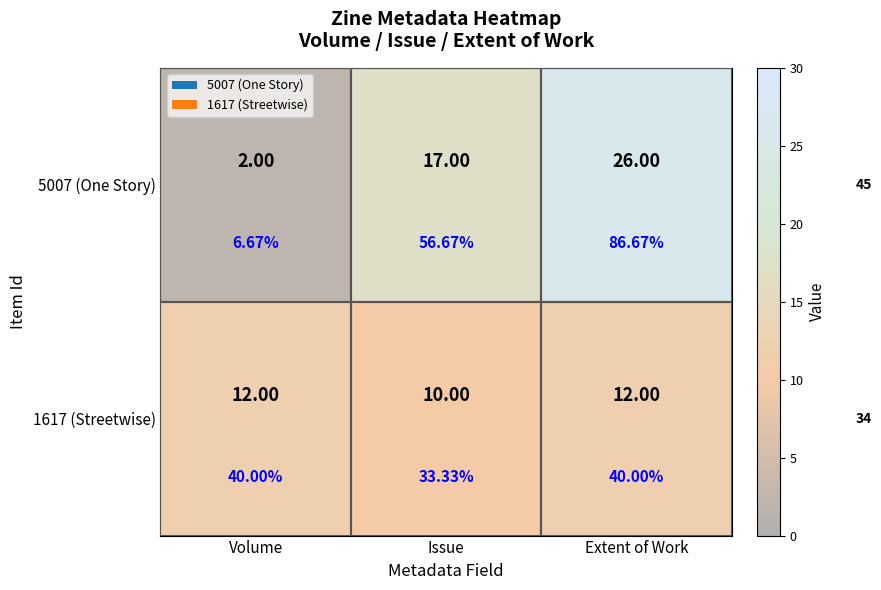

At which category is the sum across all series the highest?

Extent of Work